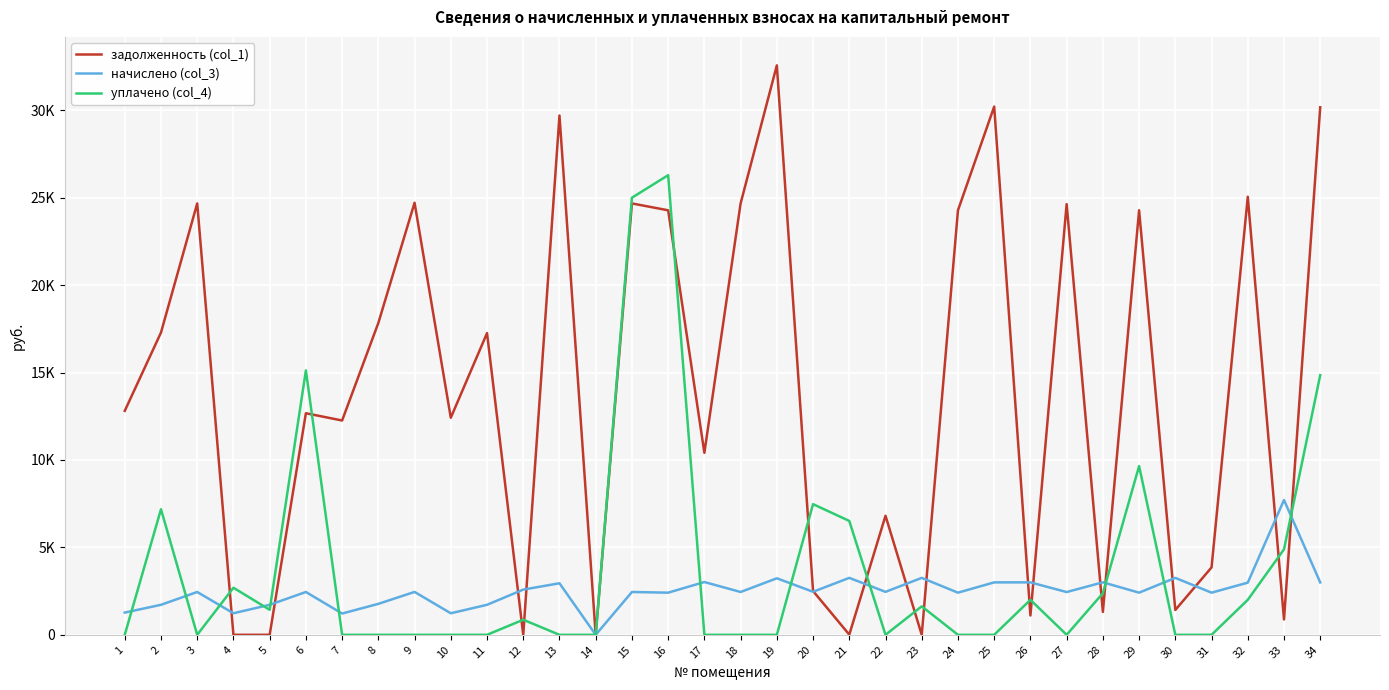

Is this an area chart (filled region under the line)?

No